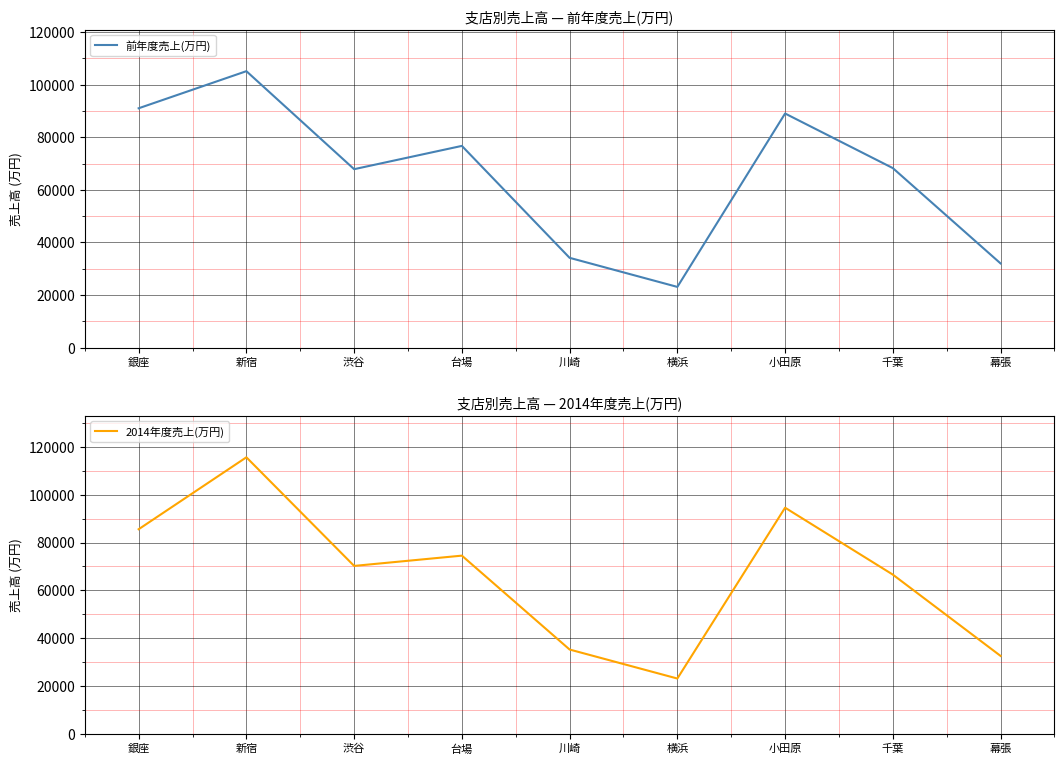

True or false: 2014年度売上(万円) has more than 0 points higher than both neighbors.

True